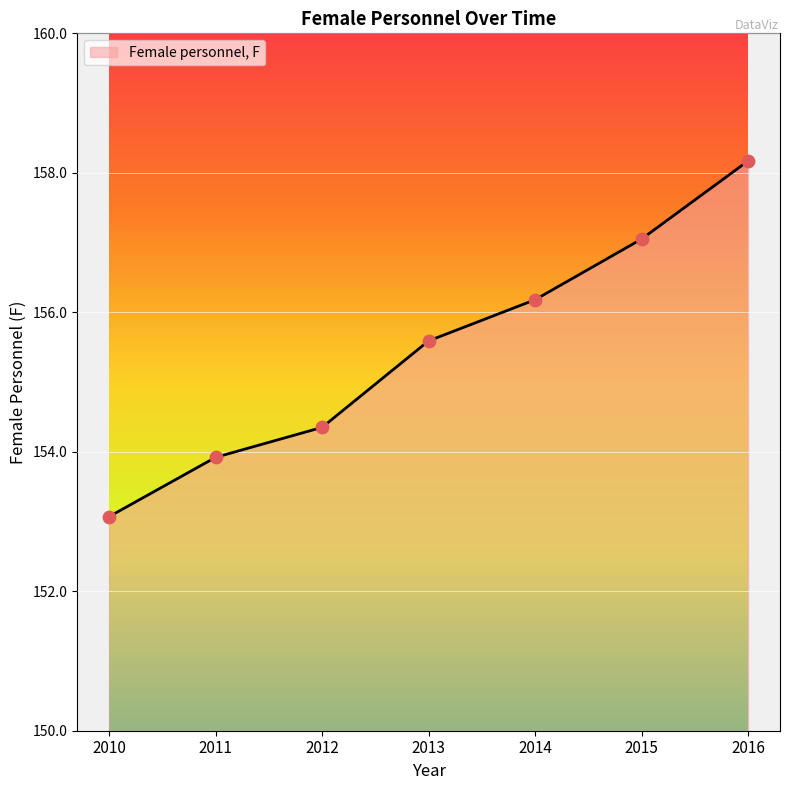

Approximately how many times larger is the value at 2014 compared to 2013?

1.0